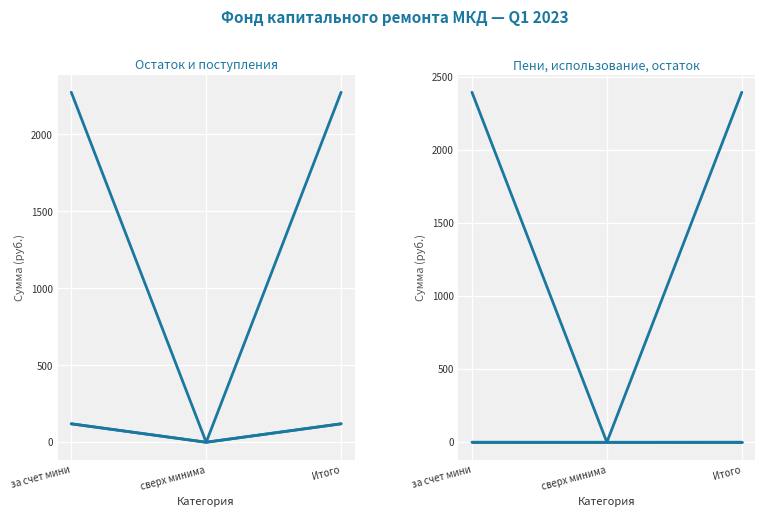

Reading right to left, what are all the values shown in this chart?

Остаток на начало: Итого=2273.5	сверх минима=0.0	за счет мини=2273.5
Поступило всего: Итого=120.0	сверх минима=0.0	за счет мини=120.0
Взносы: Итого=119.6	сверх минима=0.0	за счет мини=119.6
Пени: Итого=0.4	сверх минима=0.0	за счет мини=0.4
Использовано: Итого=0.0	сверх минима=0.0	за счет мини=0.0
Остаток на конец: Итого=2393.4	сверх минима=0.0	за счет мини=2393.4